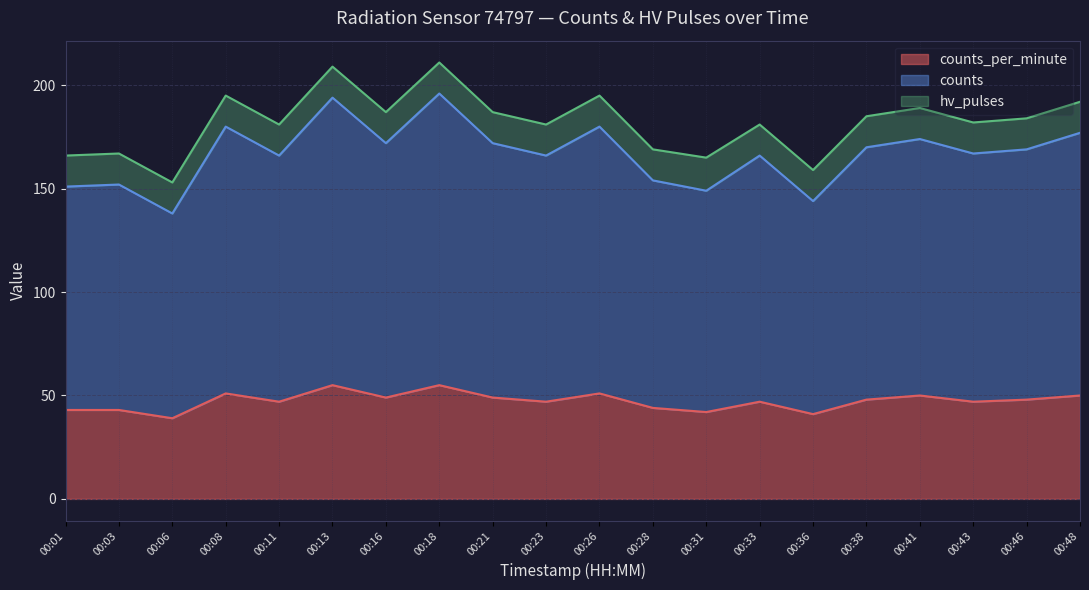

What is the value of the counts point at the 19th from the left?

169